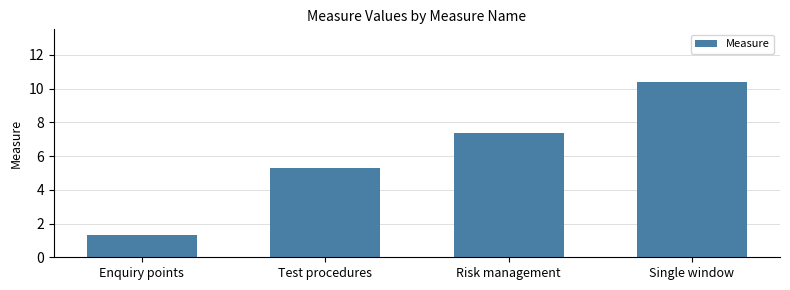

What is the value of the 3rd bar from the left?

7.4